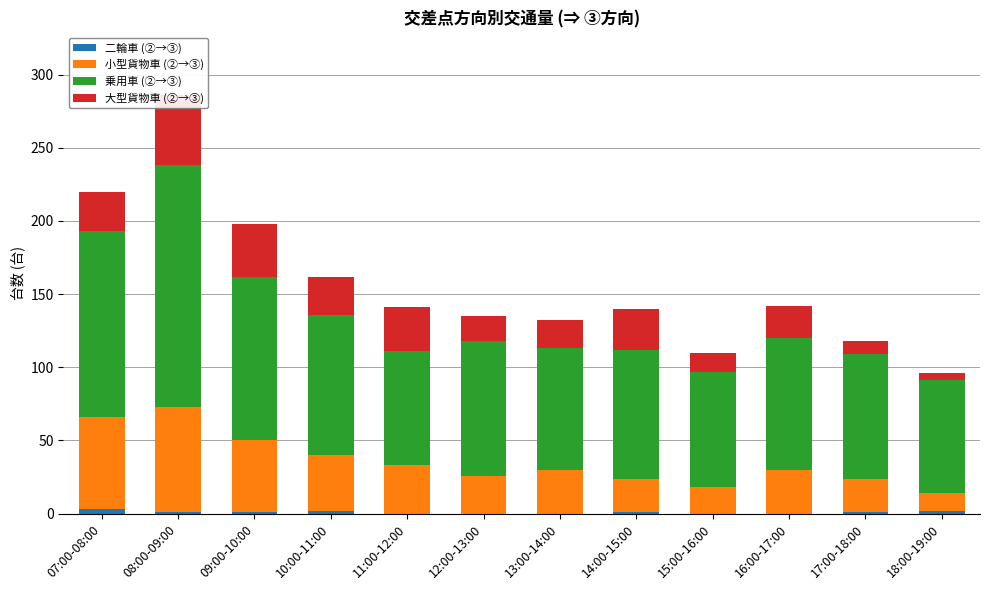

What is the difference between the second highest and second lowest values in the 乗用車 (②→③) series?

49